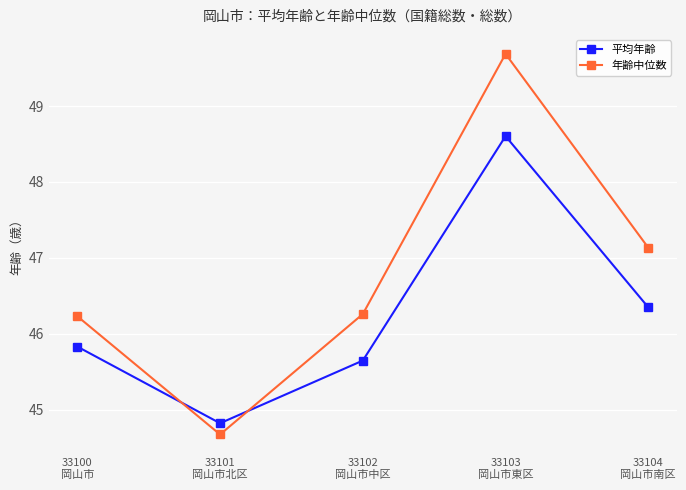

List the series in order of their overall mean, lowest first.

平均年齢, 年齢中位数